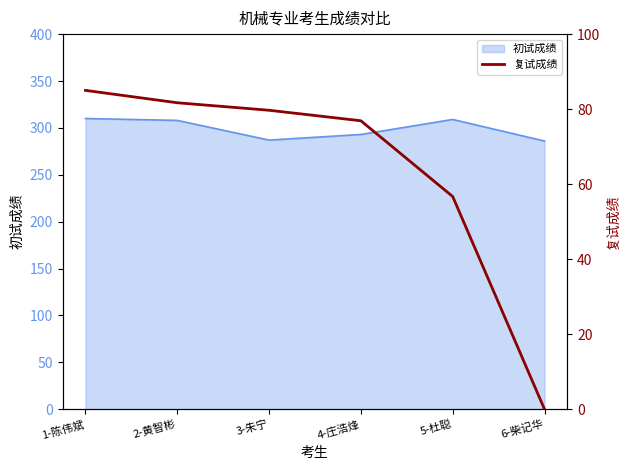

The value at 1-陈伟斌 is 120.0. True or false?

False